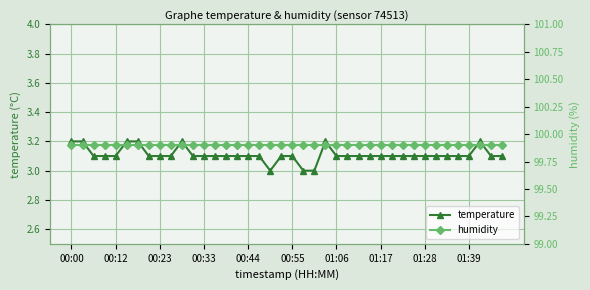

How many temperature values are between 3 and 4?

40